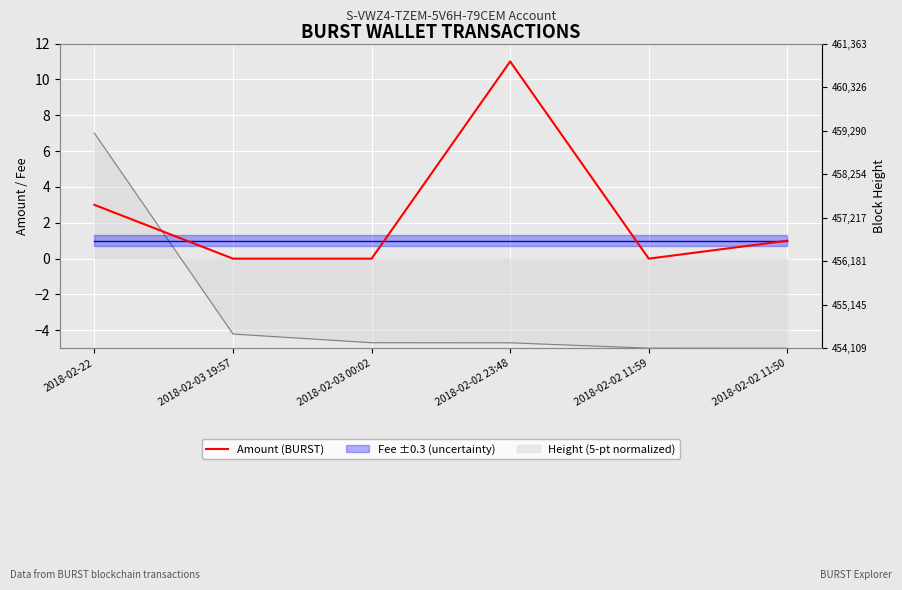

What is the difference between the values at 2018-02-03 00:02 and 2018-02-02 11:50?

1